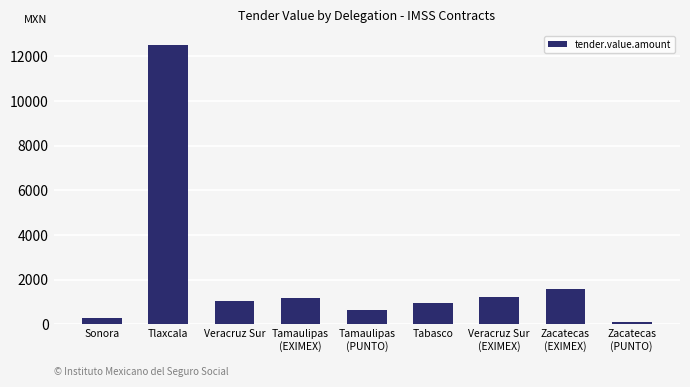

What is the label of the 5th bar from the right?

Tamaulipas
(PUNTO)